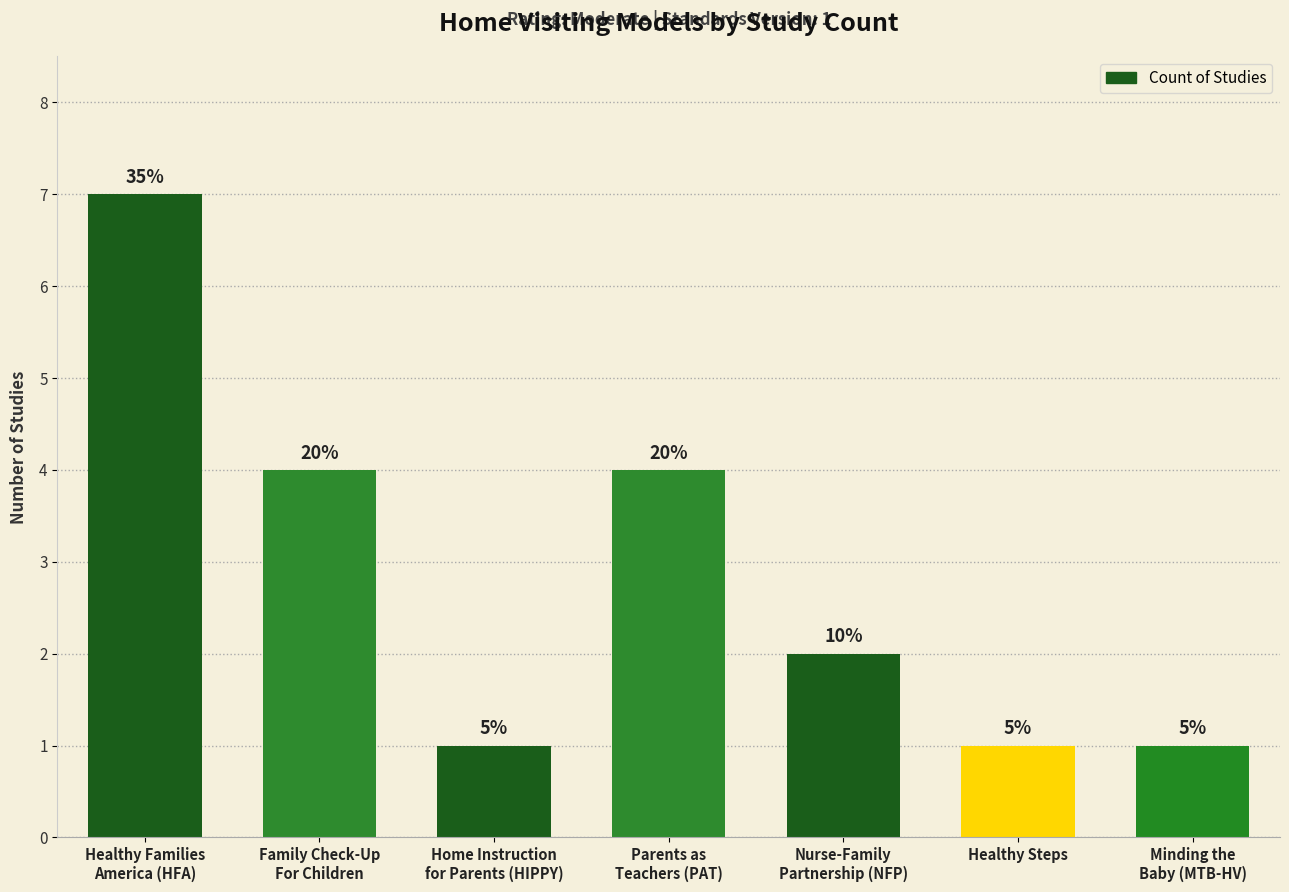

What position from the left is Minding the
Baby (MTB-HV)?

7